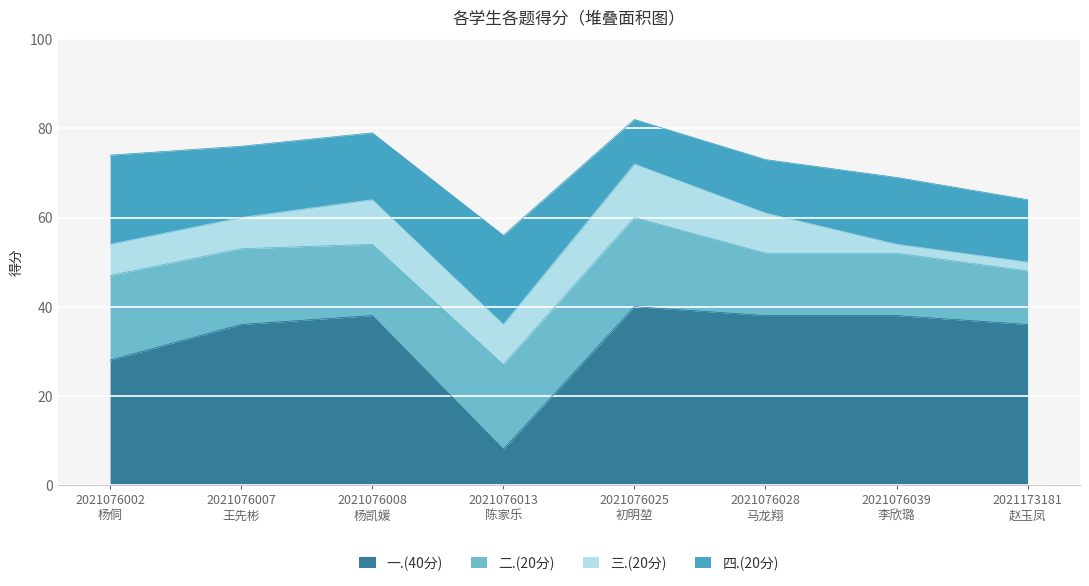

At how many categories does at least one series exceed 26?

7